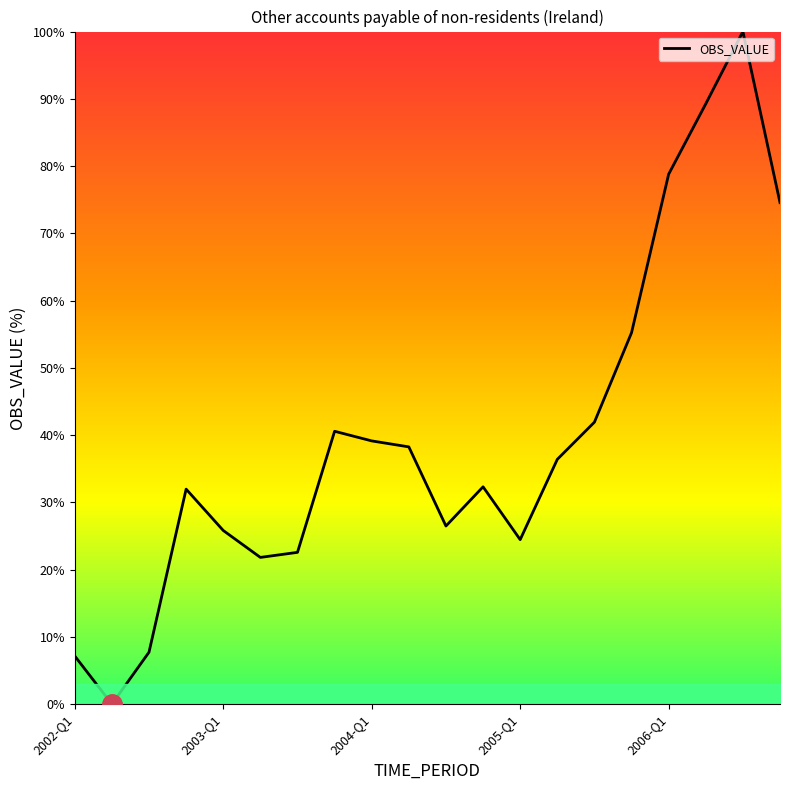

How many lines are shown in the chart?

1